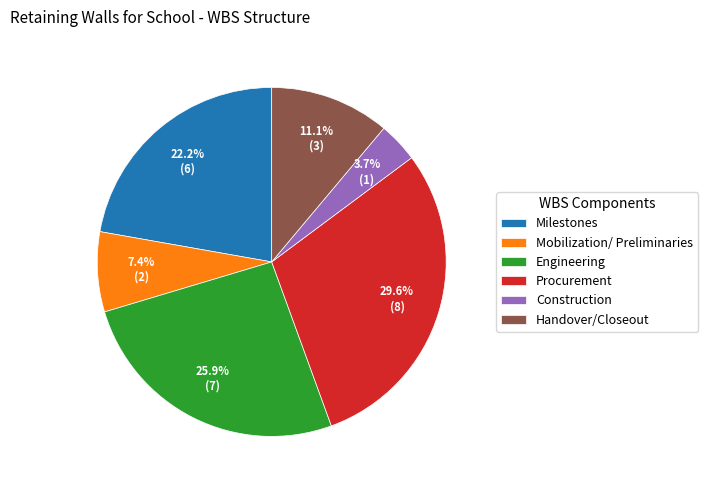

To the nearest percent, what percentage of the pie is Mobilization/ Preliminaries?

7%